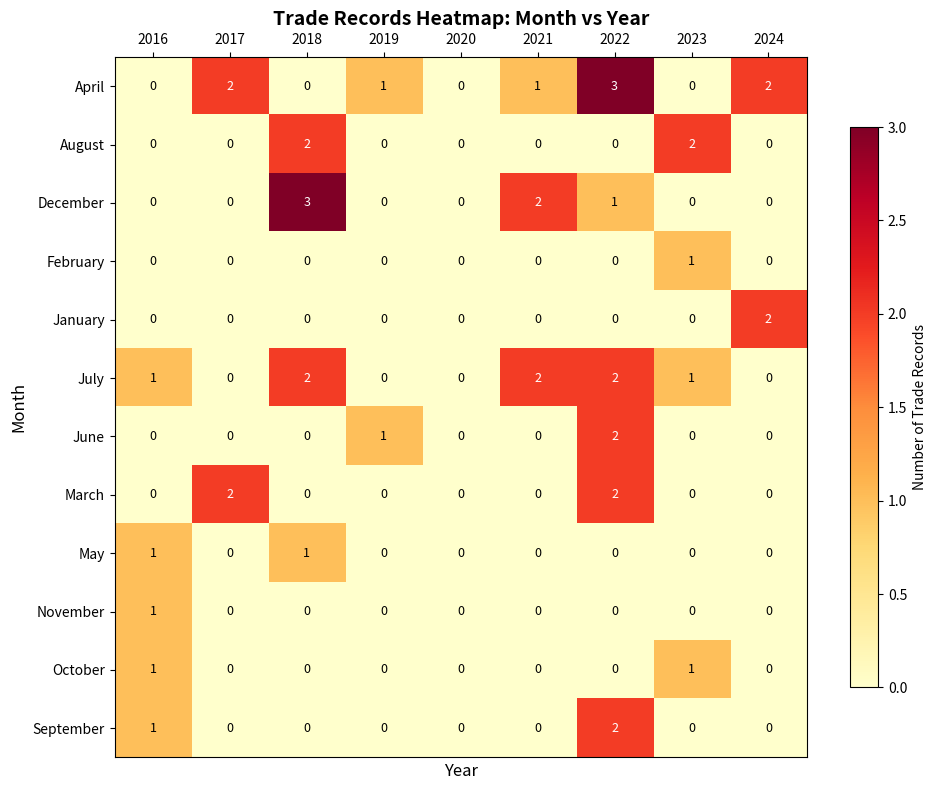

The value of April at 2018 is 0. True or false?

True